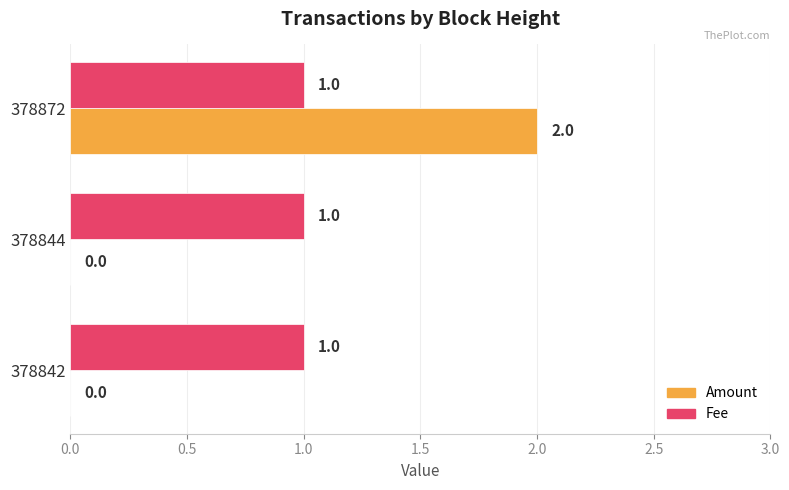

Which category has the highest value across all series?

378872